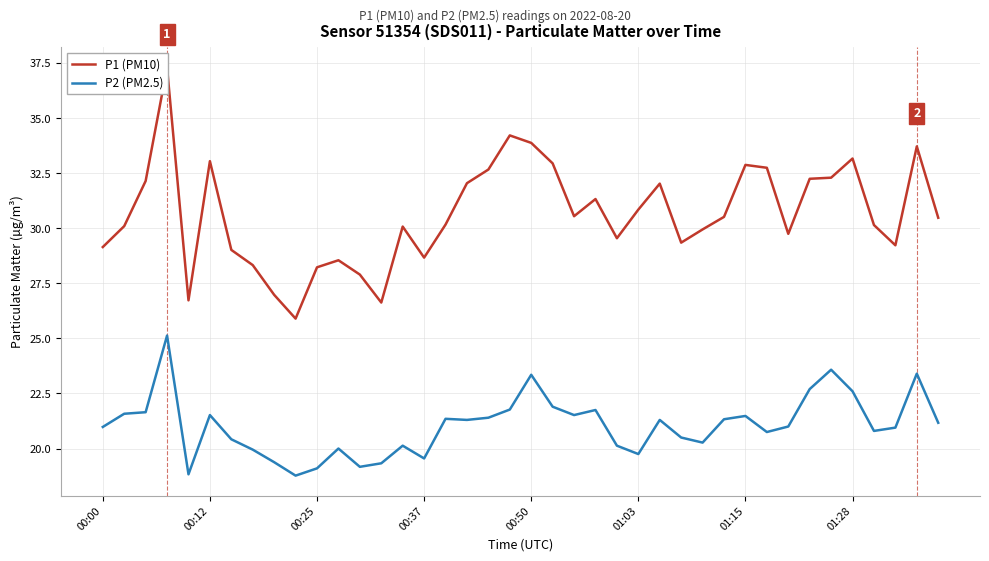

Count the number of data series in this chart.

2